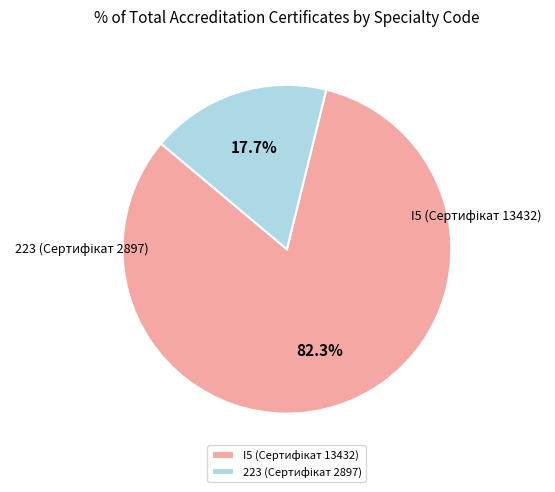

Is it true that 223 (Сертифікат 2897) is 30% of the pie?

False